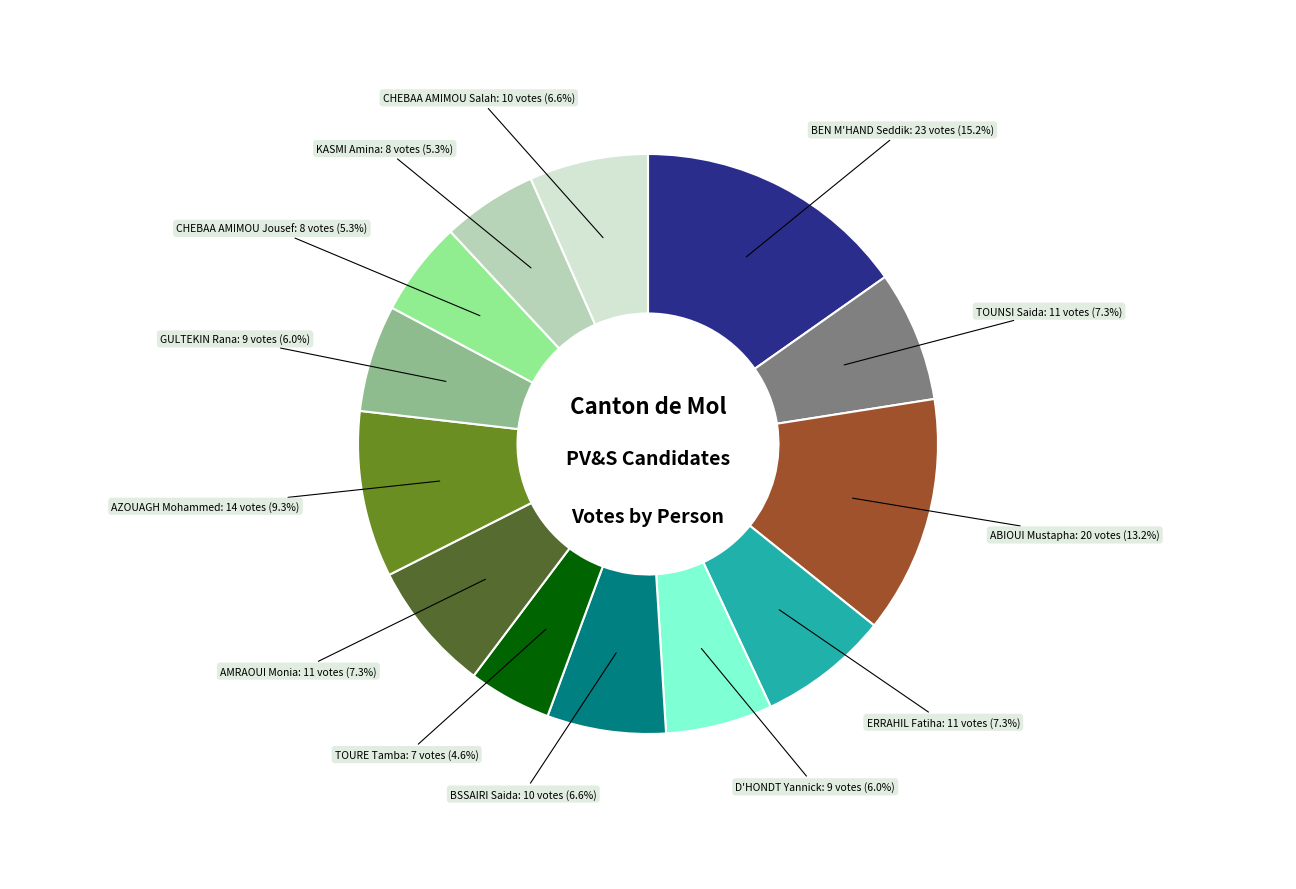

Does any single category account for the majority?

No